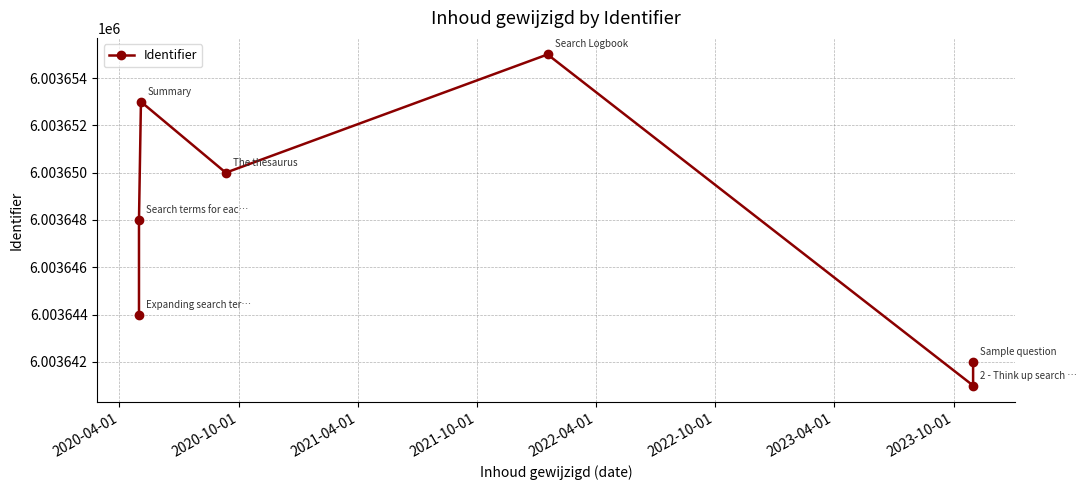

How many lines are shown in the chart?

1